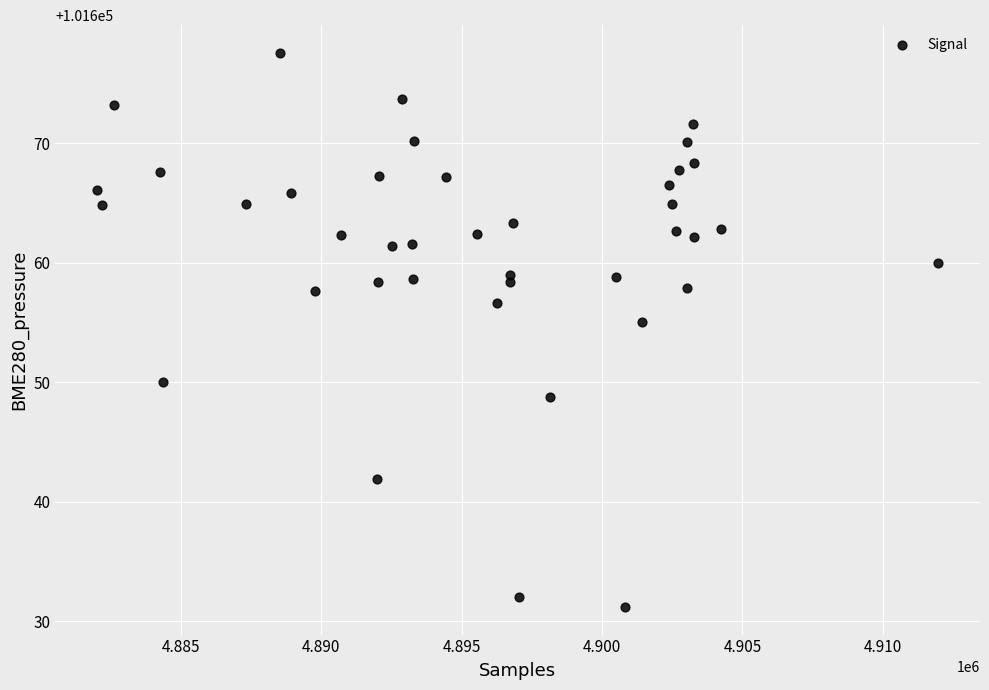

What is the range of Y values (max minus min)?

46.3